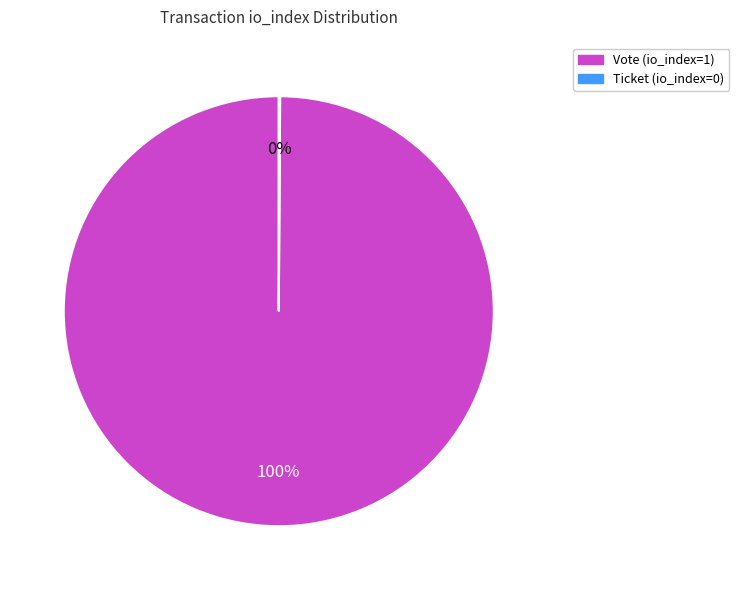

To the nearest percent, what is the average slice percentage?

50%